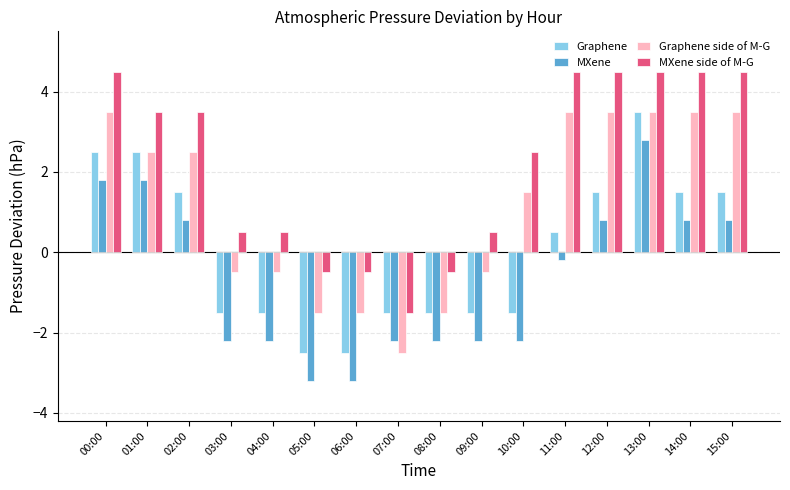

How many categories are shown in the chart?

16